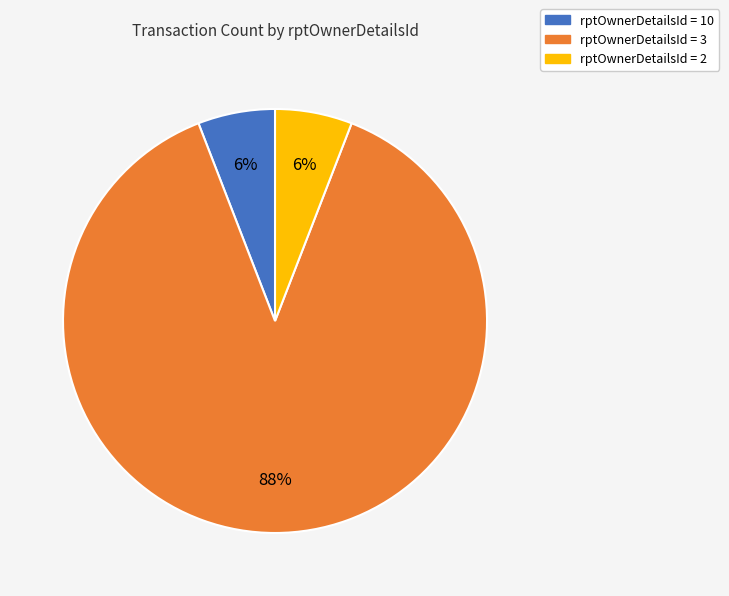

Is there a majority slice in this chart?

Yes